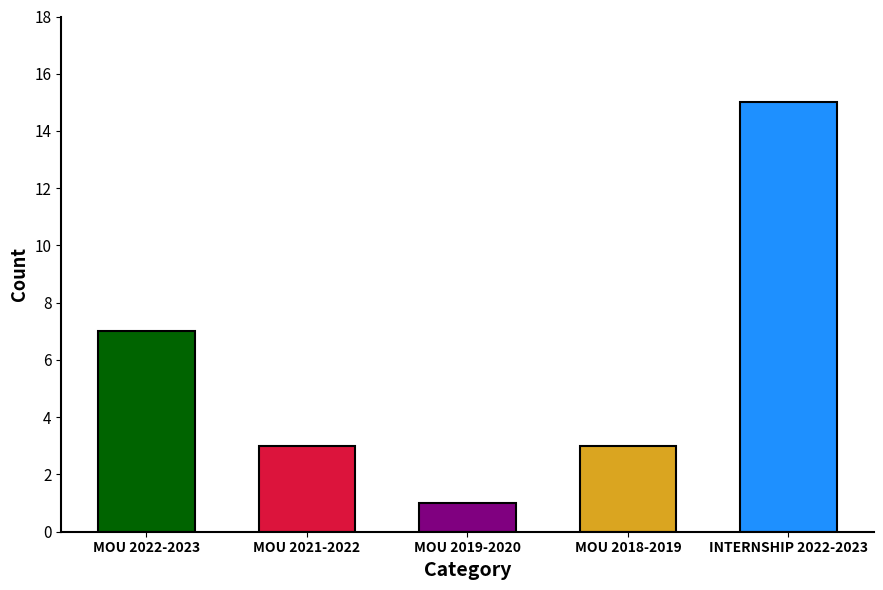

Which label corresponds to the smallest value in the chart?

MOU 2019-2020